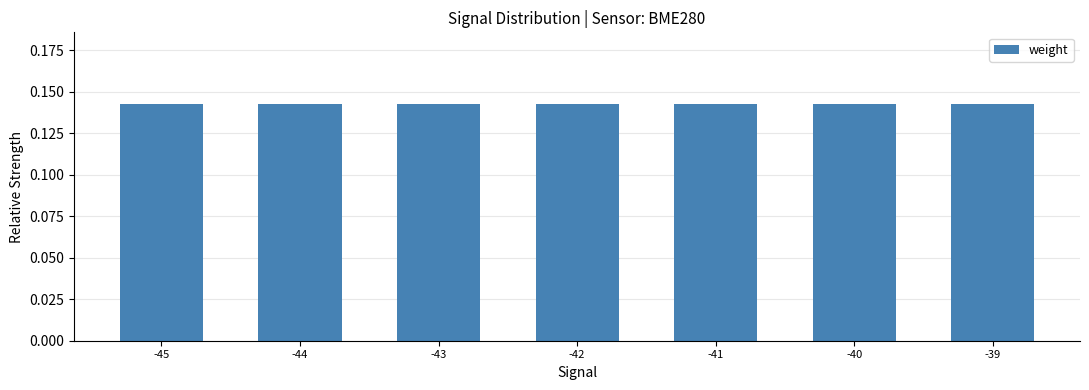

The chart shows a value of 0.2 at -45. True or false?

False